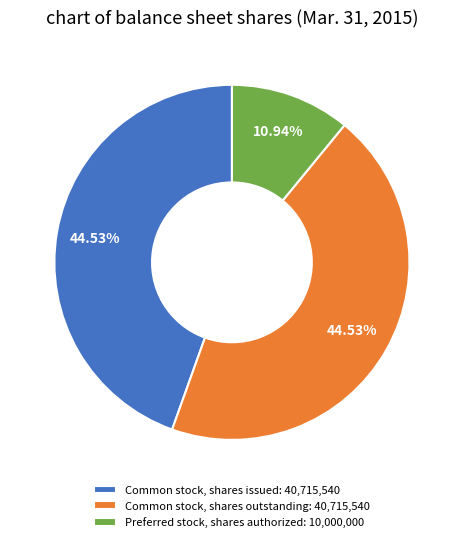

True or false: Common stock, shares outstanding accounts for 45% of the total.

True